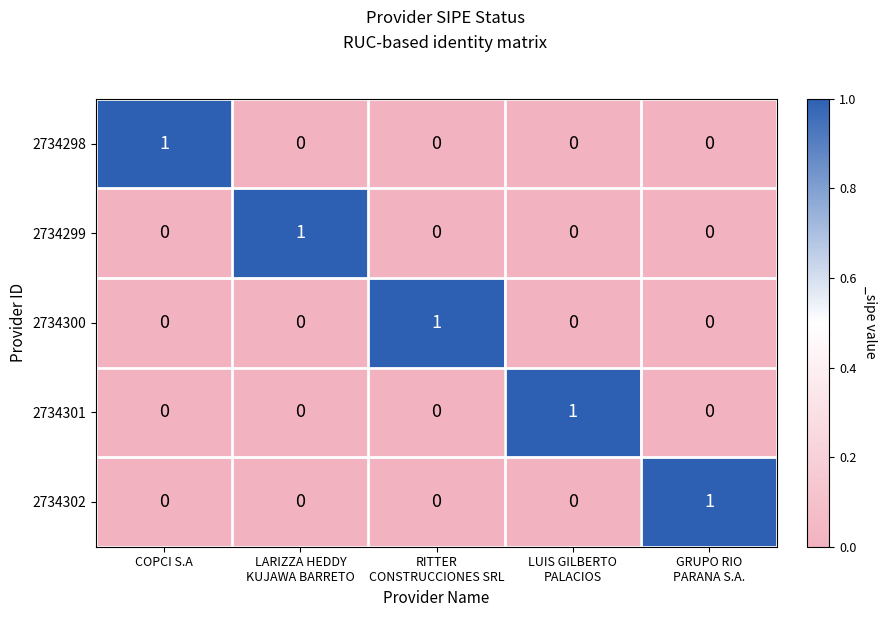

What is the spread (max minus min) of values at RITTER
CONSTRUCCIONES SRL?

1